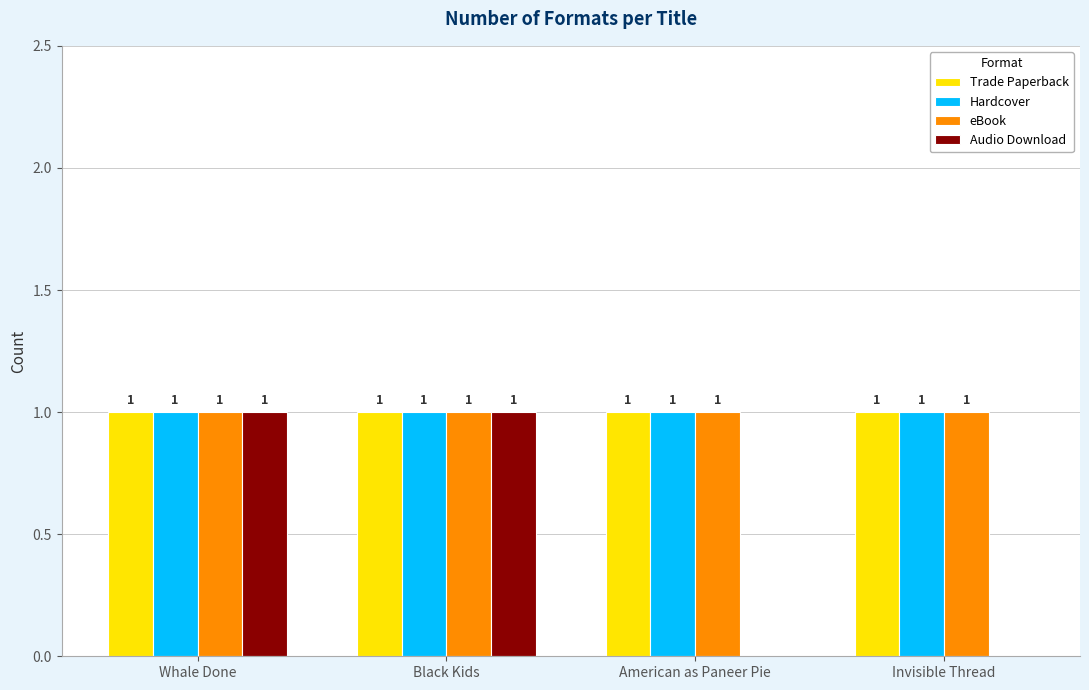

Between Black Kids and American as Paneer Pie, which series saw the biggest shift?

Audio Download